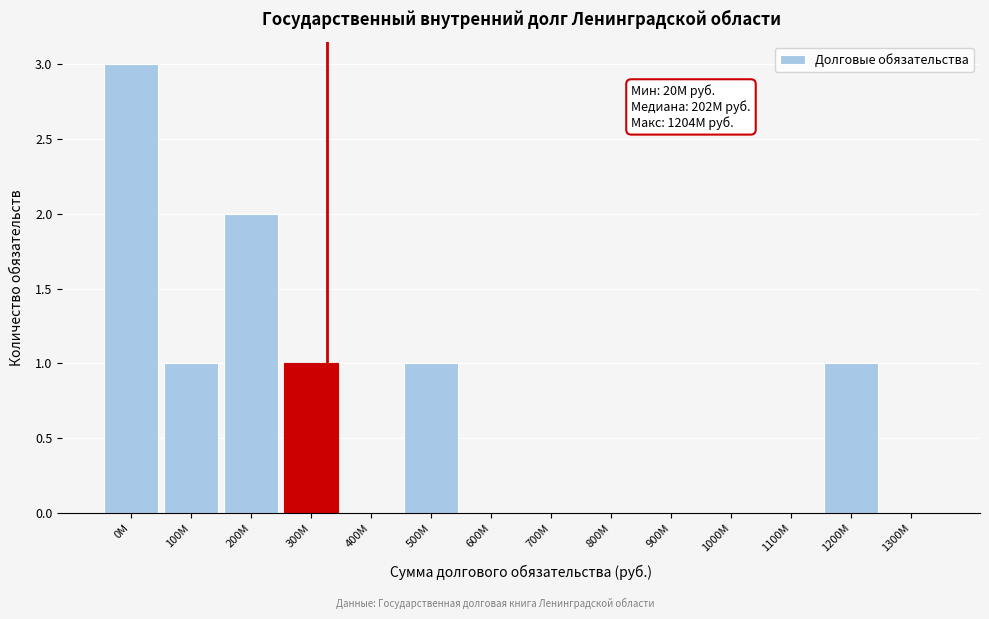

Reading left to right, transcribe all the data shown in this chart.

0M=3	100M=1	200M=2	300M=1	400M=0	500M=1	600M=0	700M=0	800M=0	900M=0	1000M=0	1100M=0	1200M=1	1300M=0